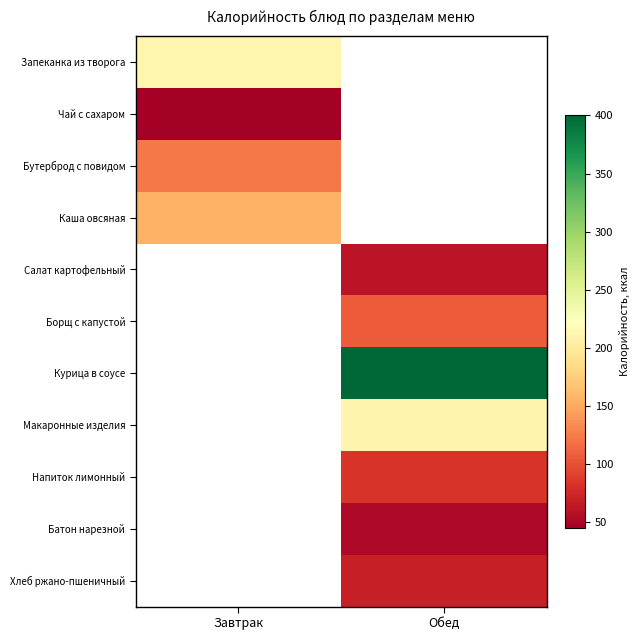

How many values in Чай с сахаром are above zero?

1